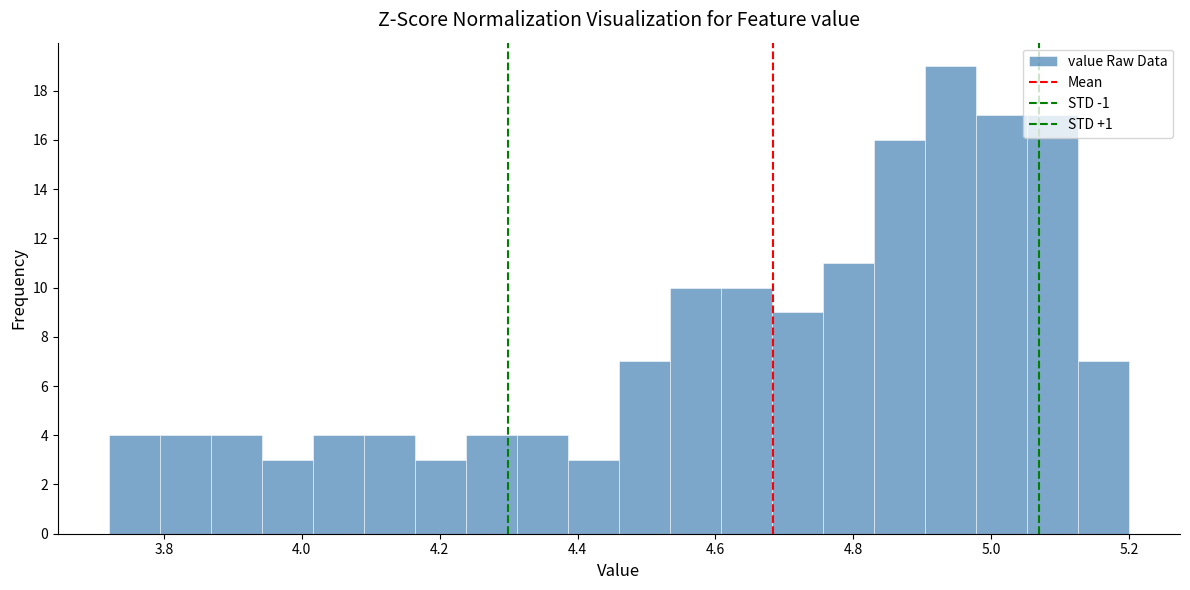

Around what value on the x-axis is the tallest bar? Give the approximate position of its centre, as read against the axis.

4.94